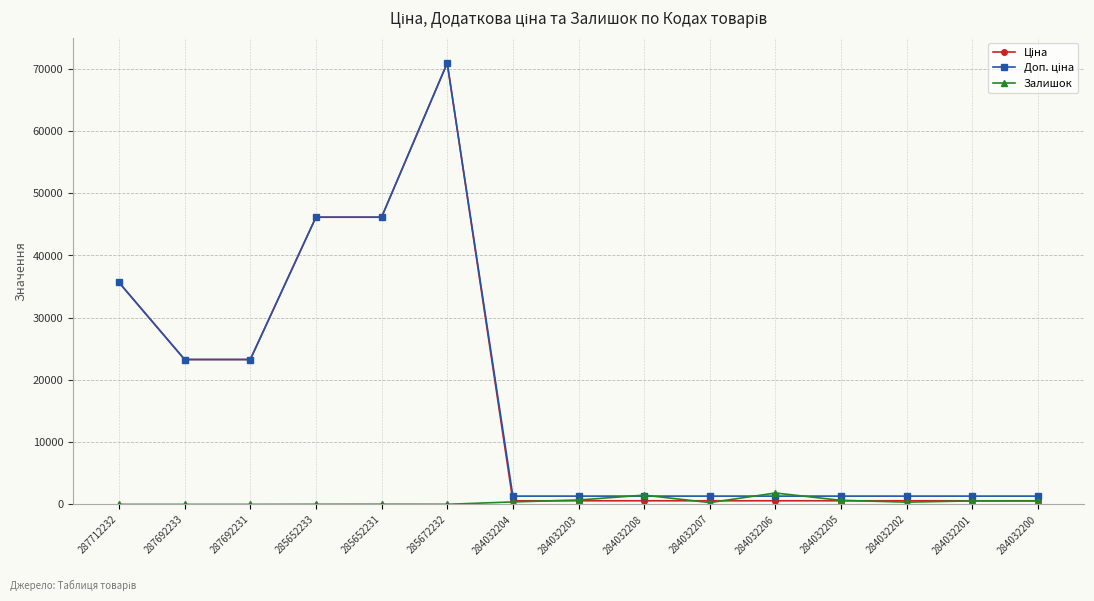

What position from the left is 285672232?

6